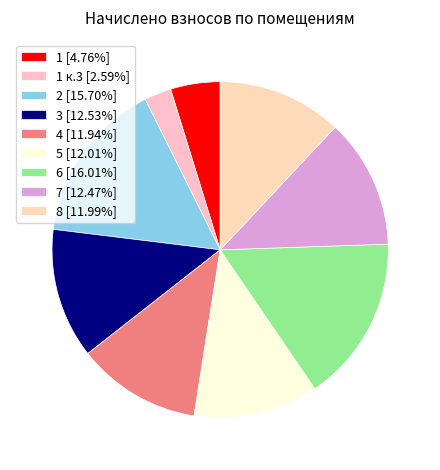

How many segments does this pie chart have?

9